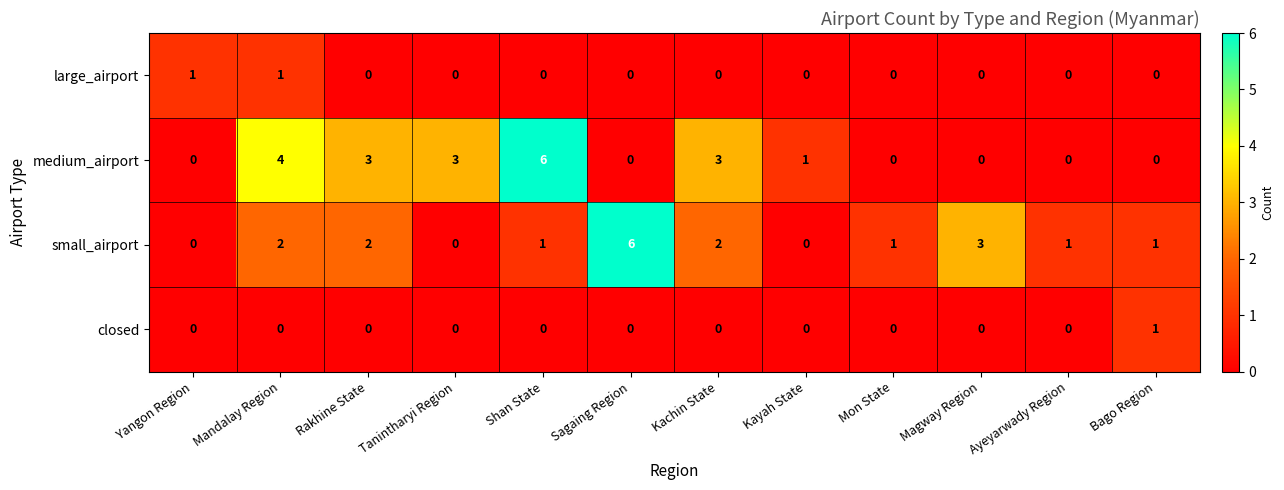

What is the total value across all series at Rakhine State?

5